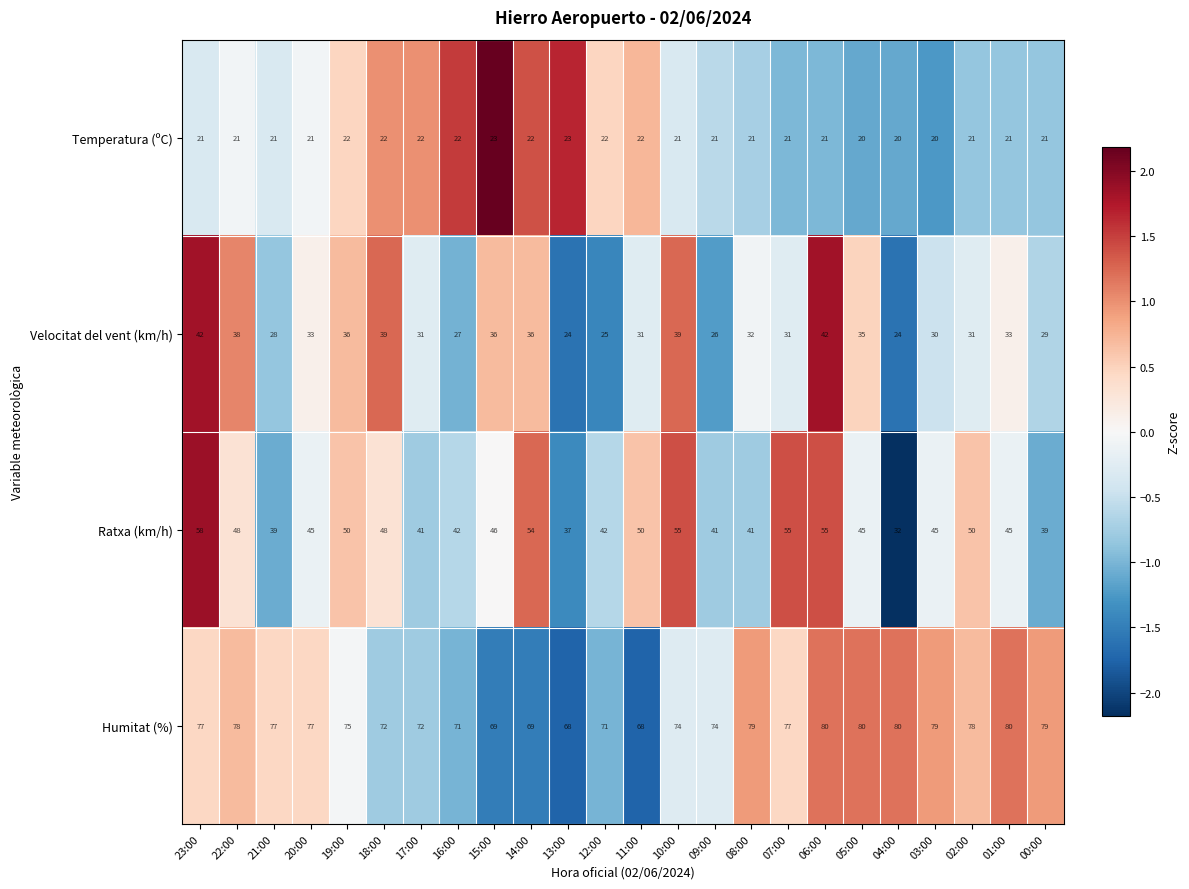

What is the difference between the highest and lowest values at 05:00?

60